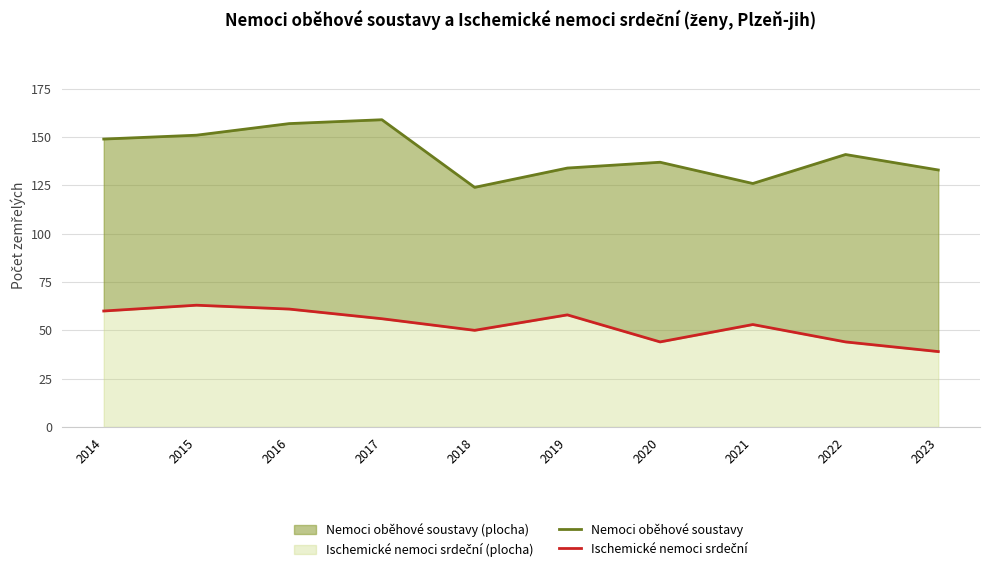

How many distinct data groups are displayed?

2